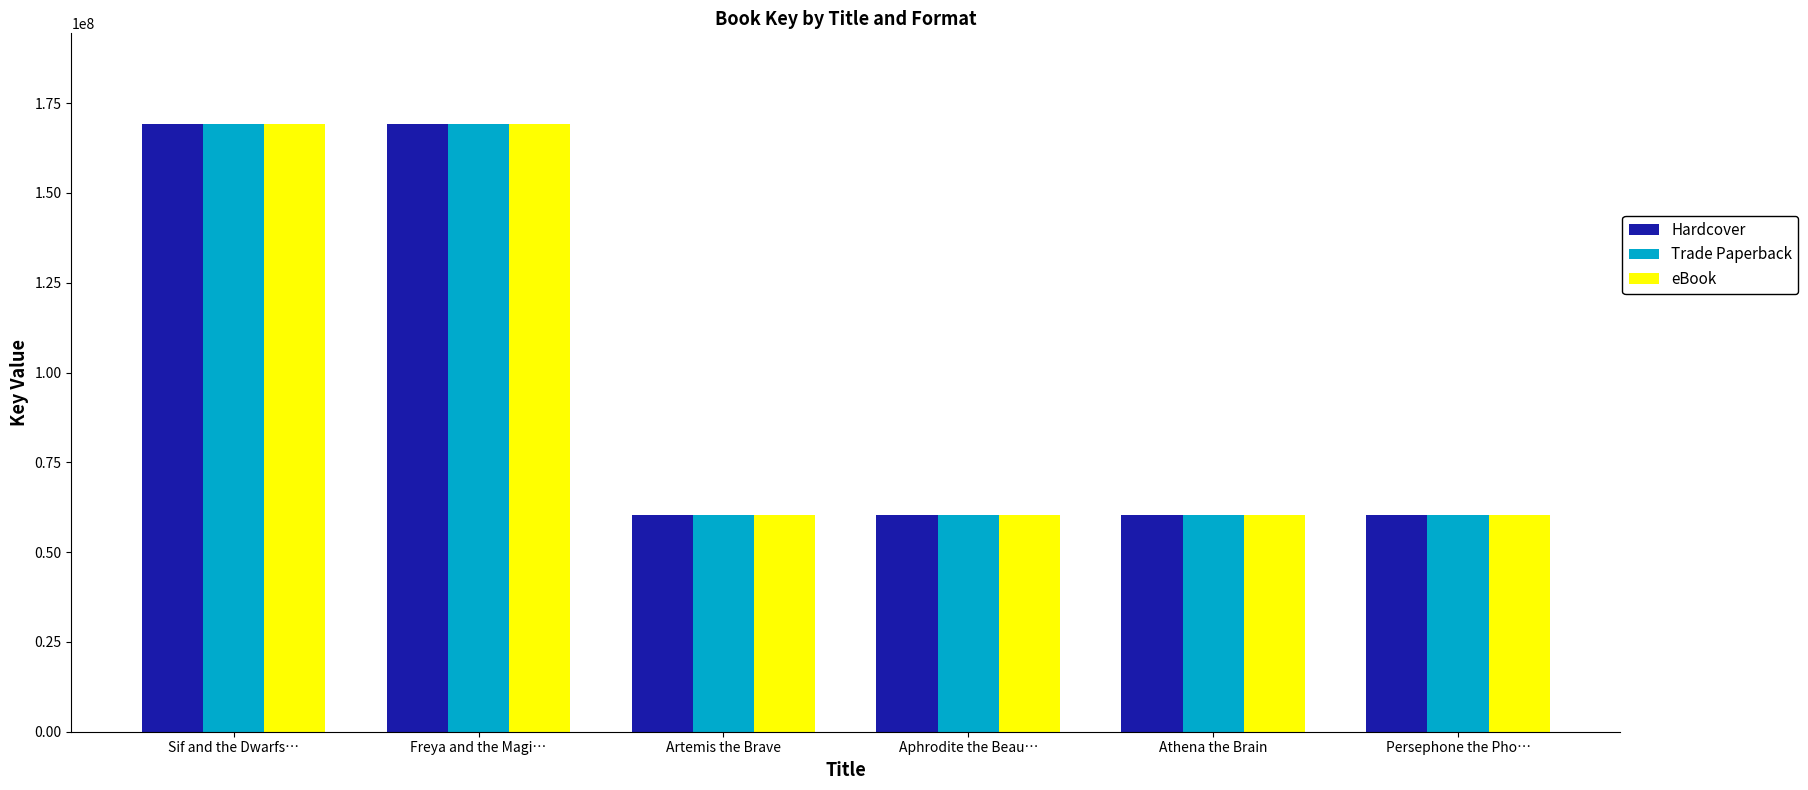

What is the highest value of the Hardcover series?

169066716